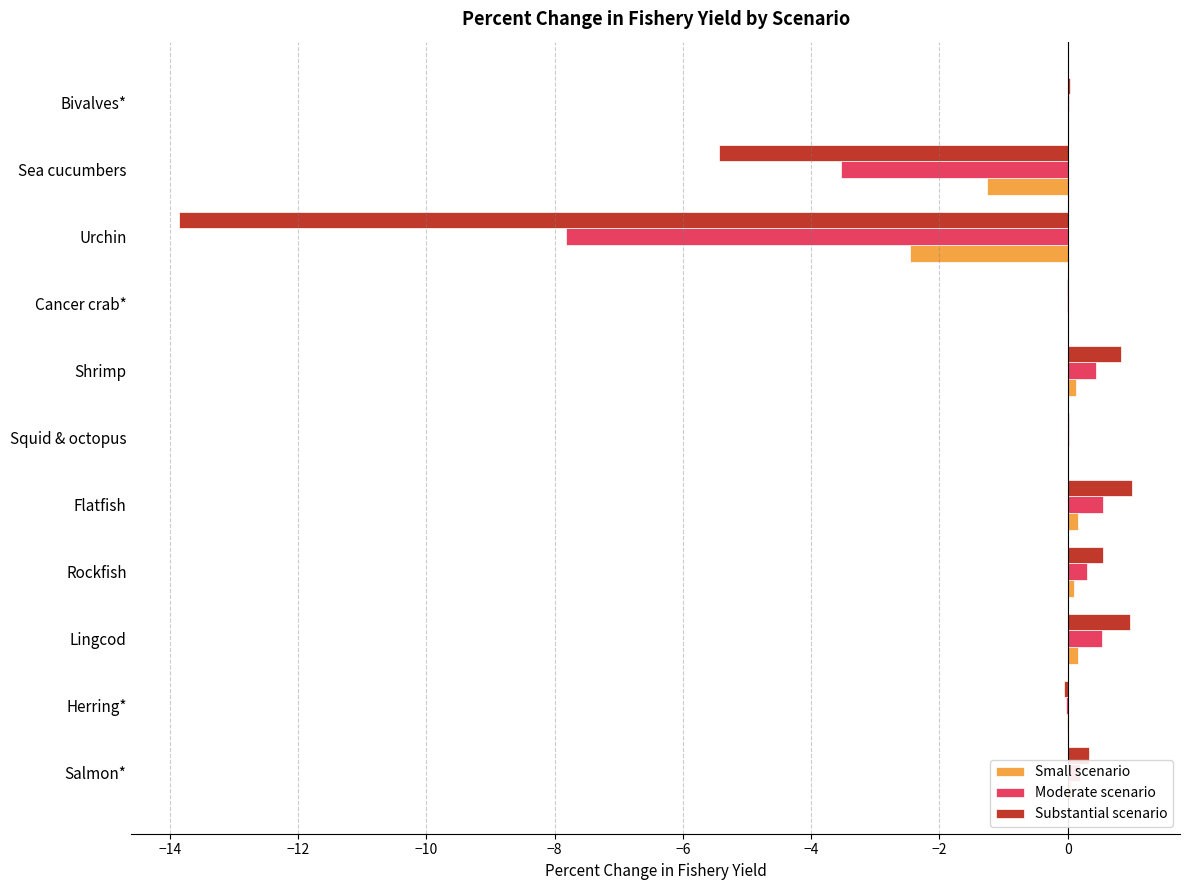

The value of Substantial scenario at Flatfish is 1.0. True or false?

True